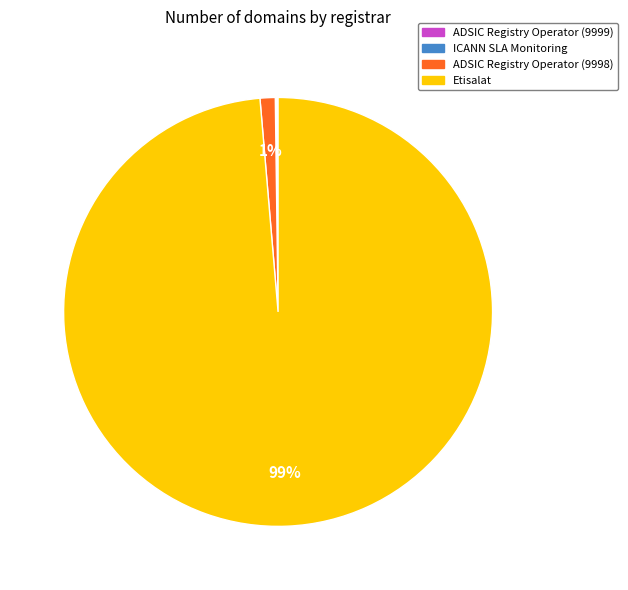

Which category has the biggest portion of the pie?

Etisalat